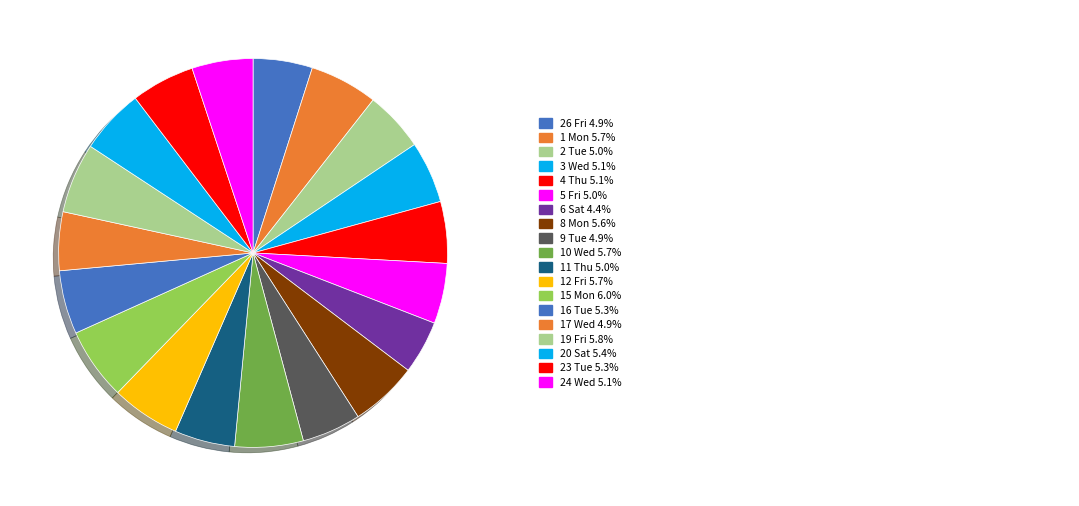

Count the number of slices in the pie.

19